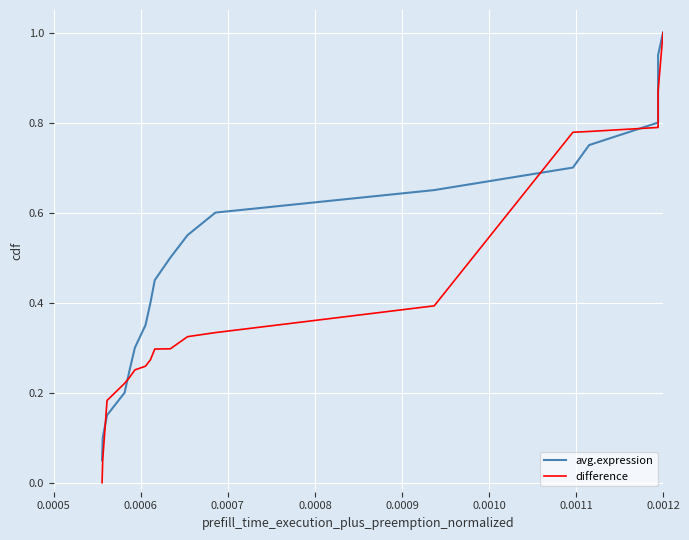

True or false: avg.expression has more than 2 interior local peaks.

False